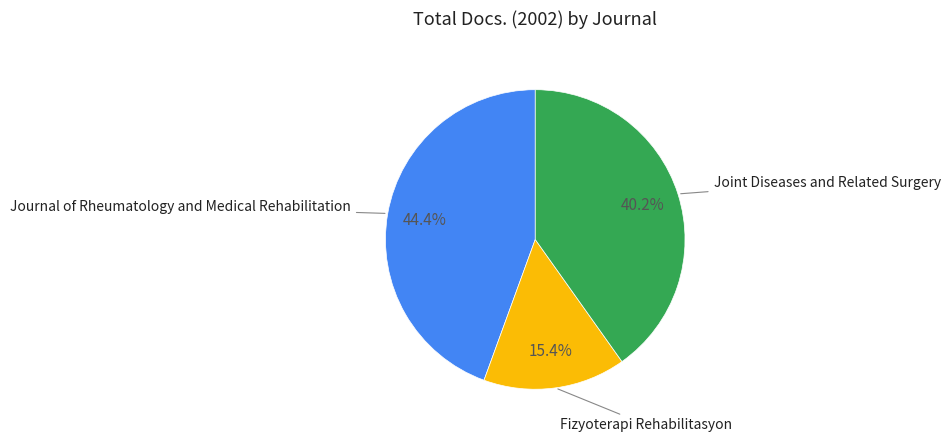

Is there any slice that represents more than half of the pie?

No